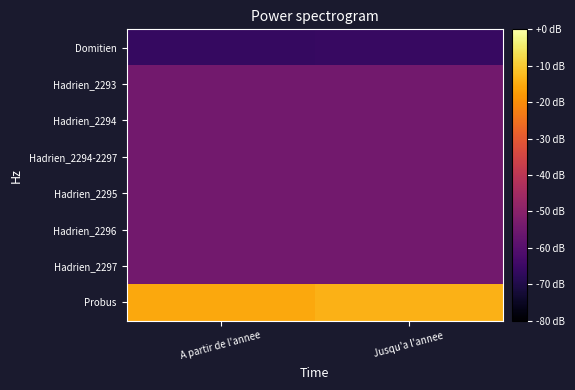

Reading left to right, what are all the values shown in this chart?

Domitien: A partir de l'annee=95	Jusqu'a l'annee=96
Hadrien_2293: A partir de l'annee=136	Jusqu'a l'annee=136
Hadrien_2294: A partir de l'annee=136	Jusqu'a l'annee=136
Hadrien_2294-2297: A partir de l'annee=136	Jusqu'a l'annee=136
Hadrien_2295: A partir de l'annee=136	Jusqu'a l'annee=136
Hadrien_2296: A partir de l'annee=136	Jusqu'a l'annee=136
Hadrien_2297: A partir de l'annee=136	Jusqu'a l'annee=136
Probus: A partir de l'annee=276	Jusqu'a l'annee=282